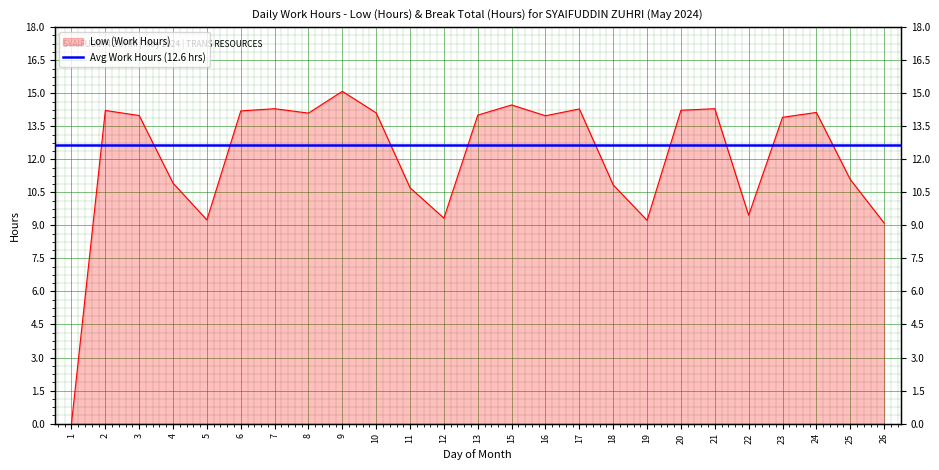

Where does the data first go above 13?

2